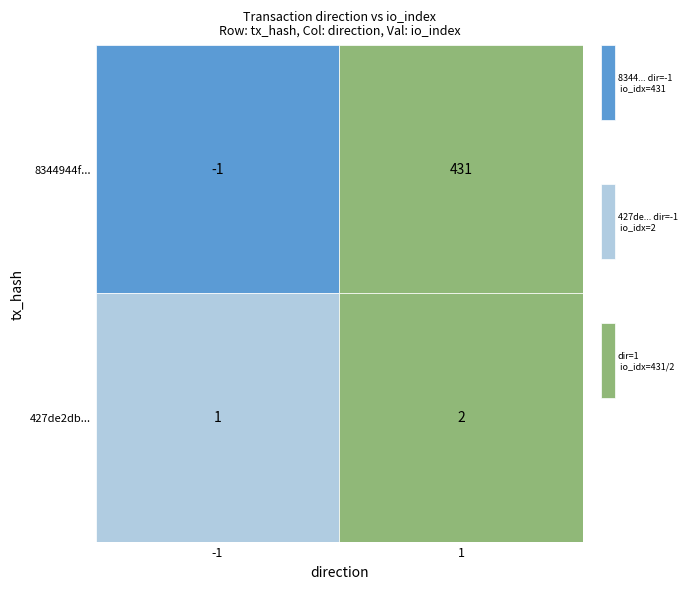

What is the difference between the maximum and minimum values in the 8344944f27dfa94dea18c8960256793ba166edd series?

432